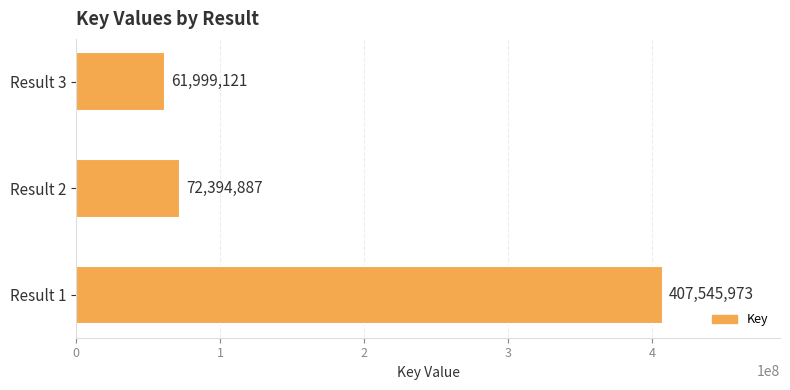

True or false: the data shows 72394887 at Result 2.

True